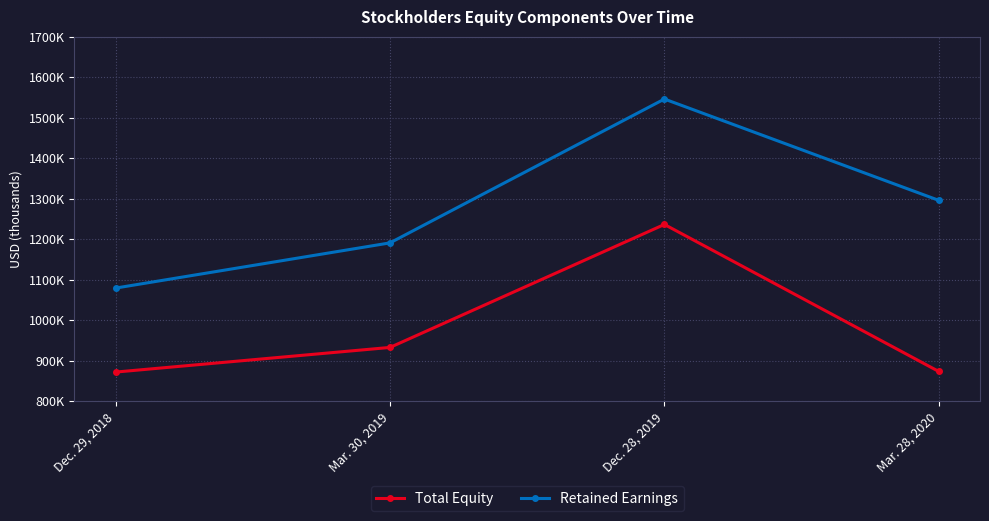

What are all the series names shown in the legend?

Total Equity, Retained Earnings